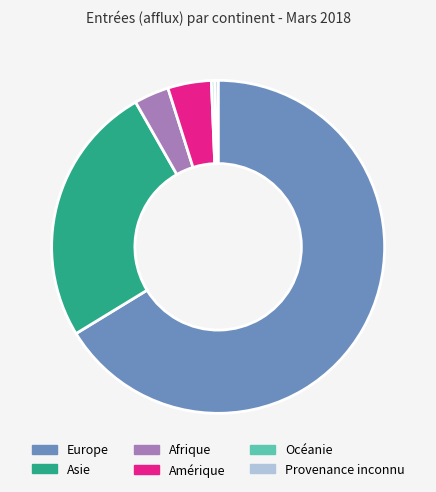

Which slice is the largest?

Europe